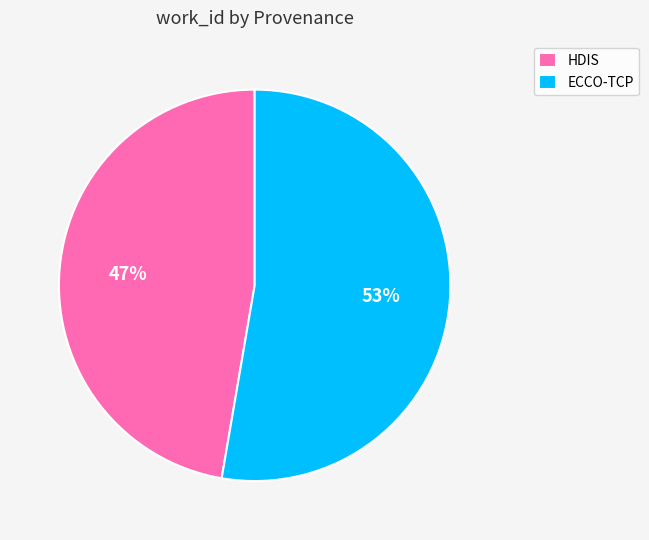

Count the number of slices in the pie.

2